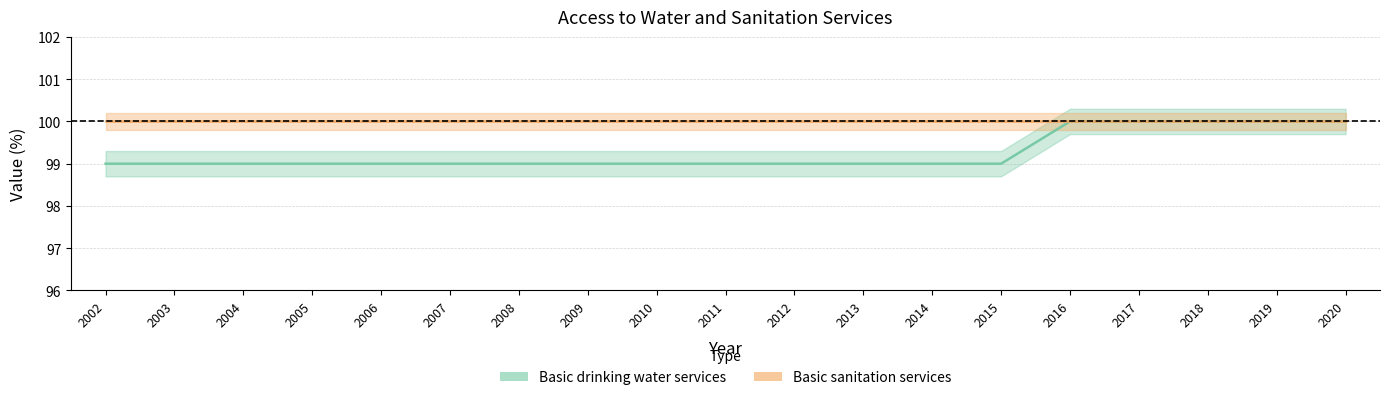

What is the sum of the values at 2004 and 2017?

199